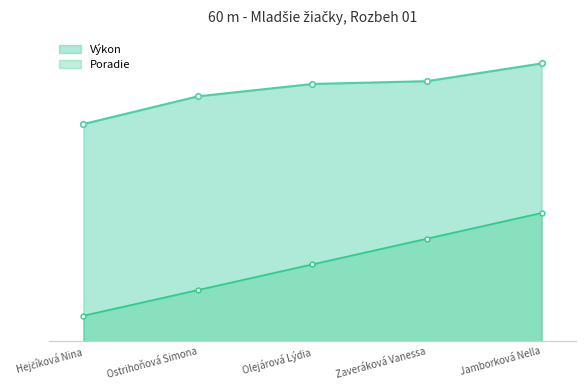

True or false: Poradie and Výkon cross at least once.

False